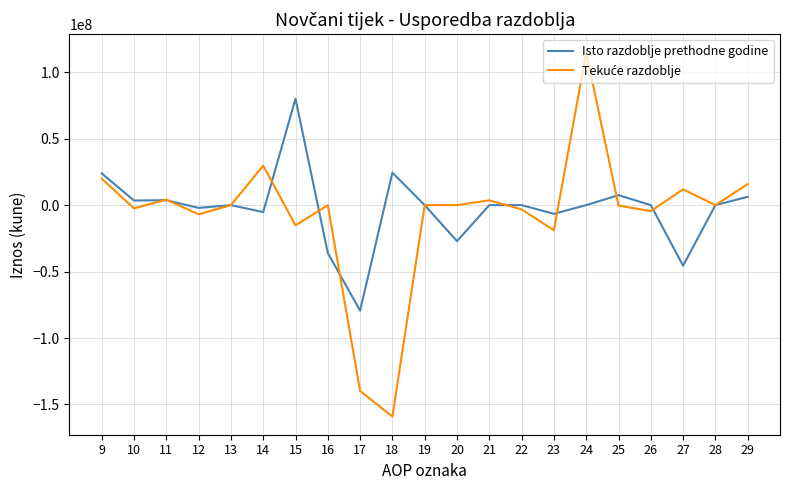

At which category is the sum across all series the highest?

24